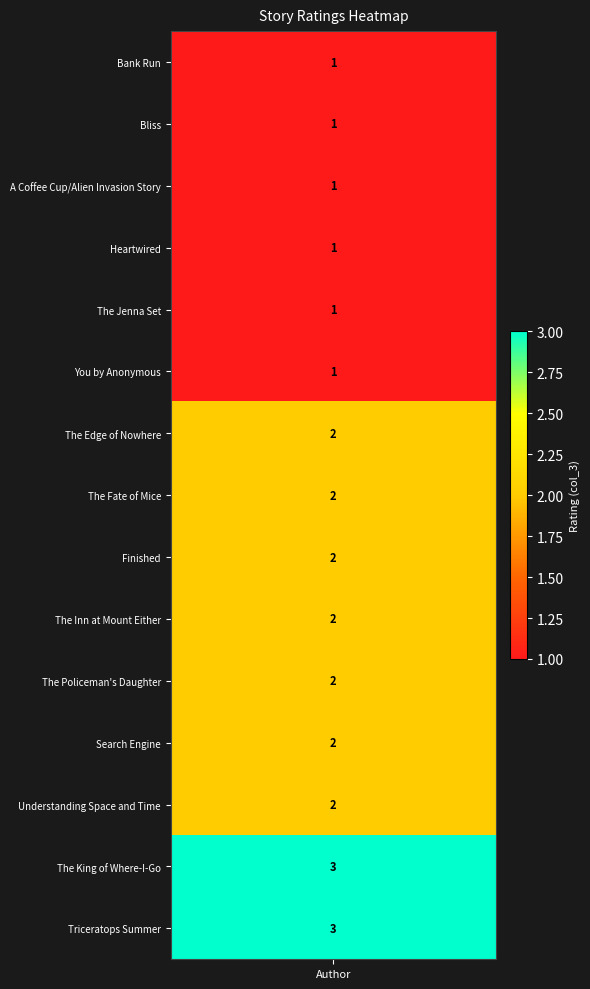

What is the smallest value displayed?

1